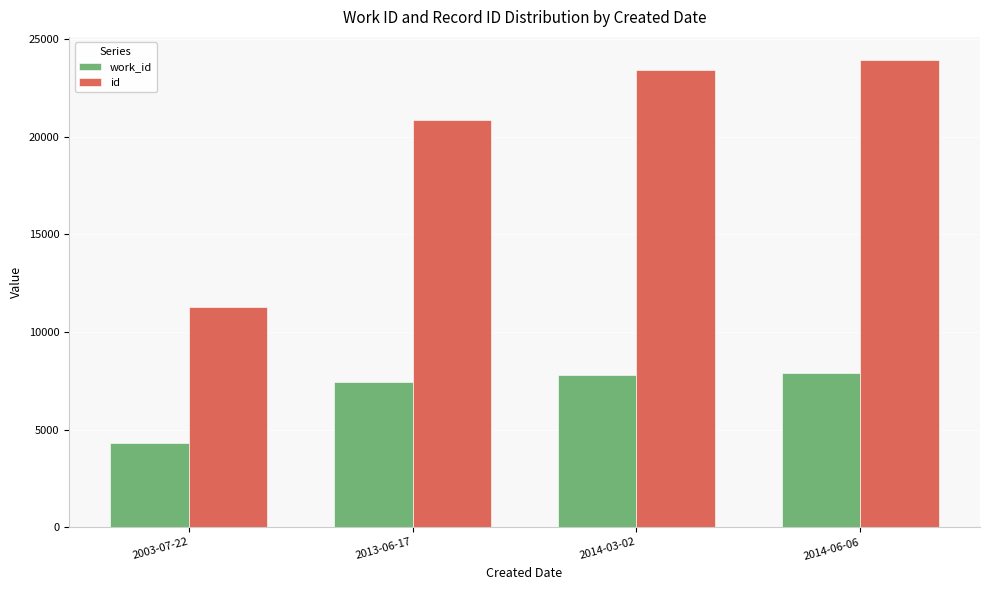

What is the label of the 2nd bar from the left?

2013-06-17